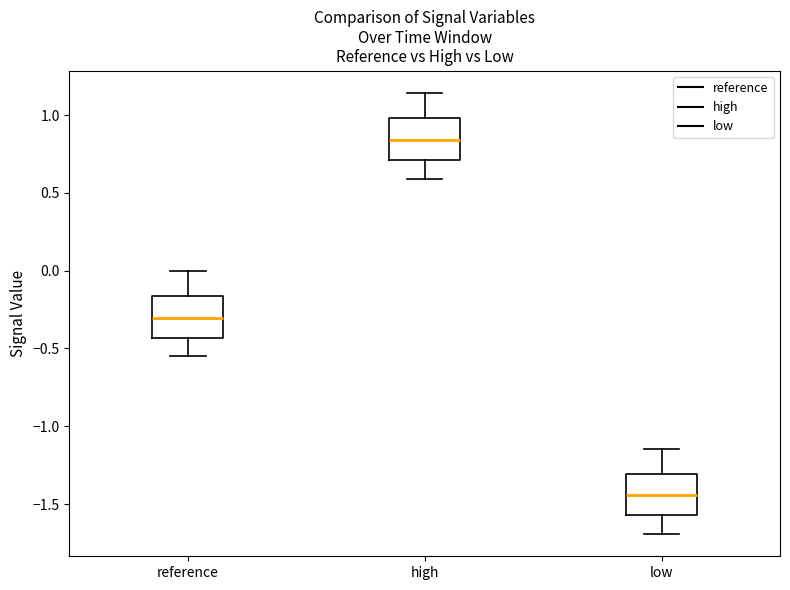

Reading left to right, read every box against the y-axis: the position of its median line, the range the box covers, and the ends of its whiskers. The values are not printed on the chart, so give them approximately, as read against the axis.

reference: median -0.30, box -0.45 to -0.15, whiskers -0.55 to 0.00
high: median 0.85, box 0.70 to 1.00, whiskers 0.60 to 1.15
low: median -1.45, box -1.55 to -1.30, whiskers -1.70 to -1.15